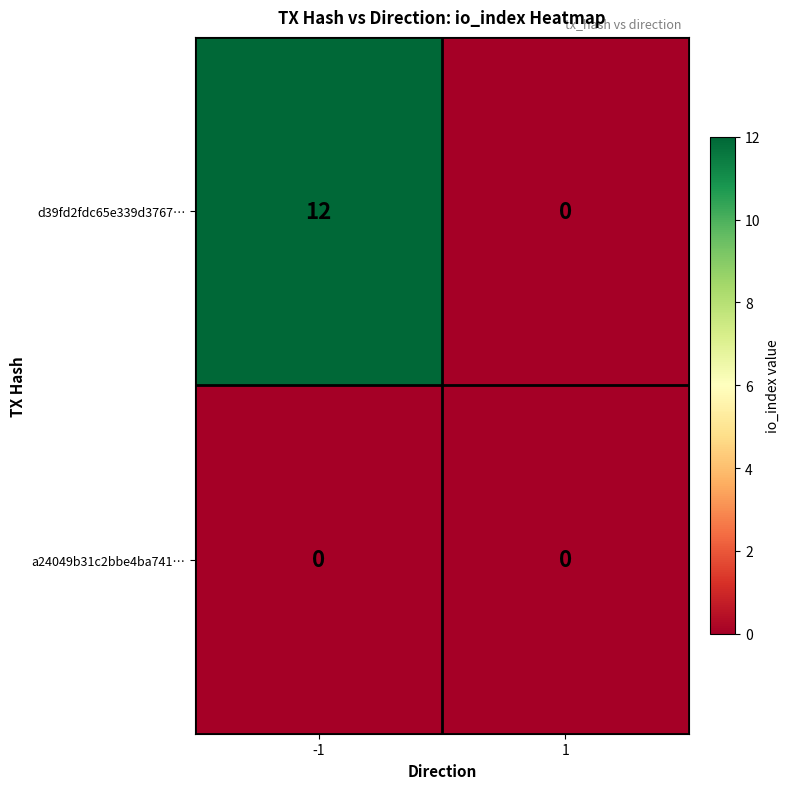

Rank the series by their average value, from lowest to highest.

a24049b31c2bbe4ba741…, d39fd2fdc65e339d3767…